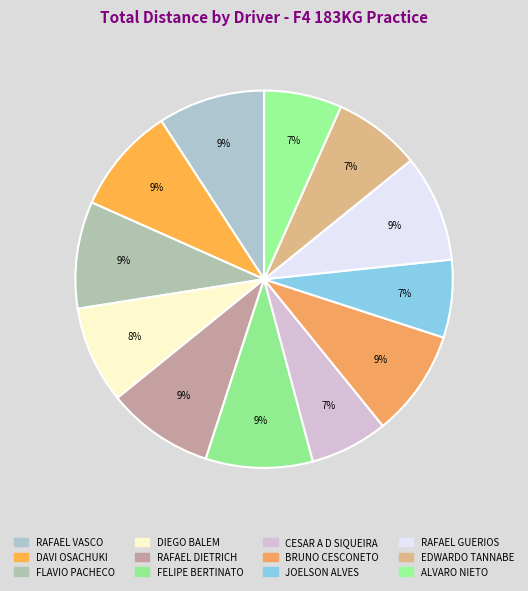

The ALVARO NIETO slice represents 1% of the pie. True or false?

False